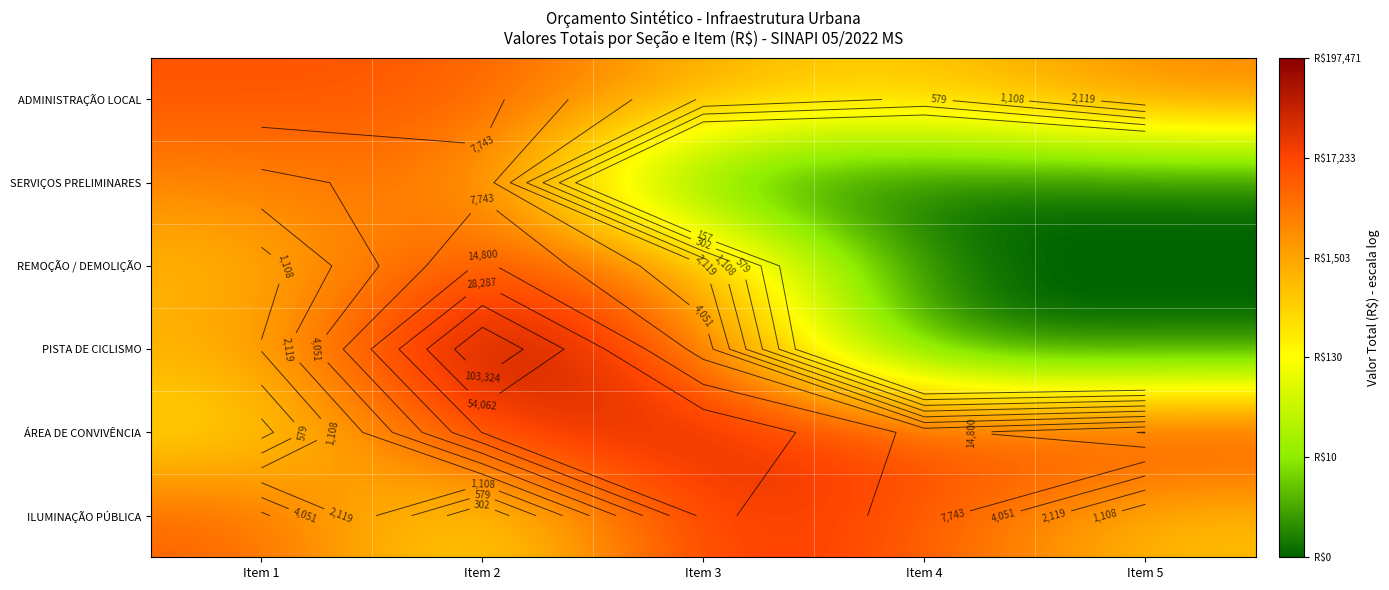

How many distinct data groups are displayed?

6